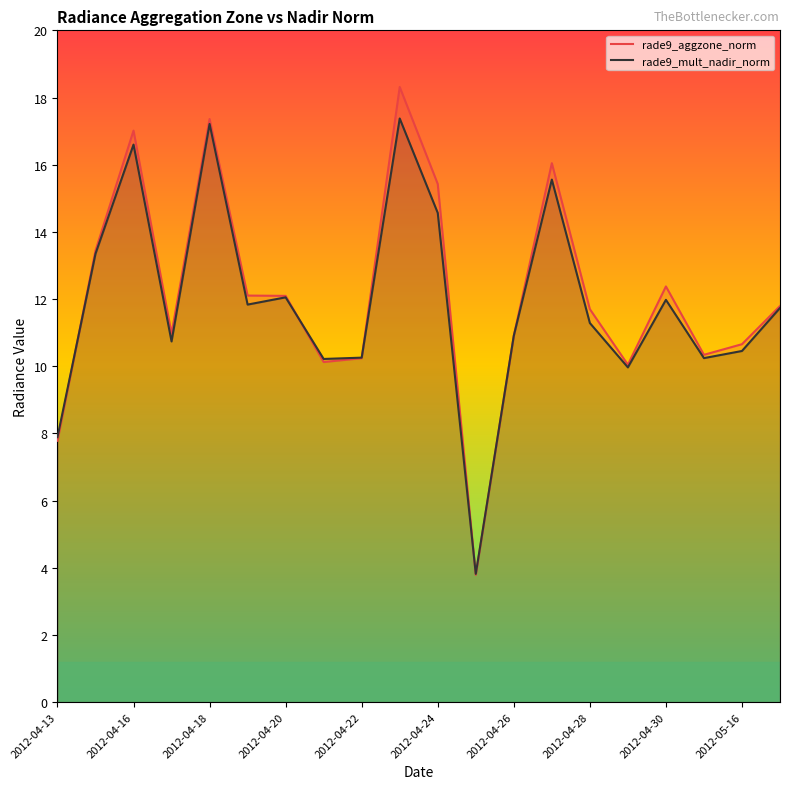

What is the spread (max minus min) of values at 2012-04-24?

0.9